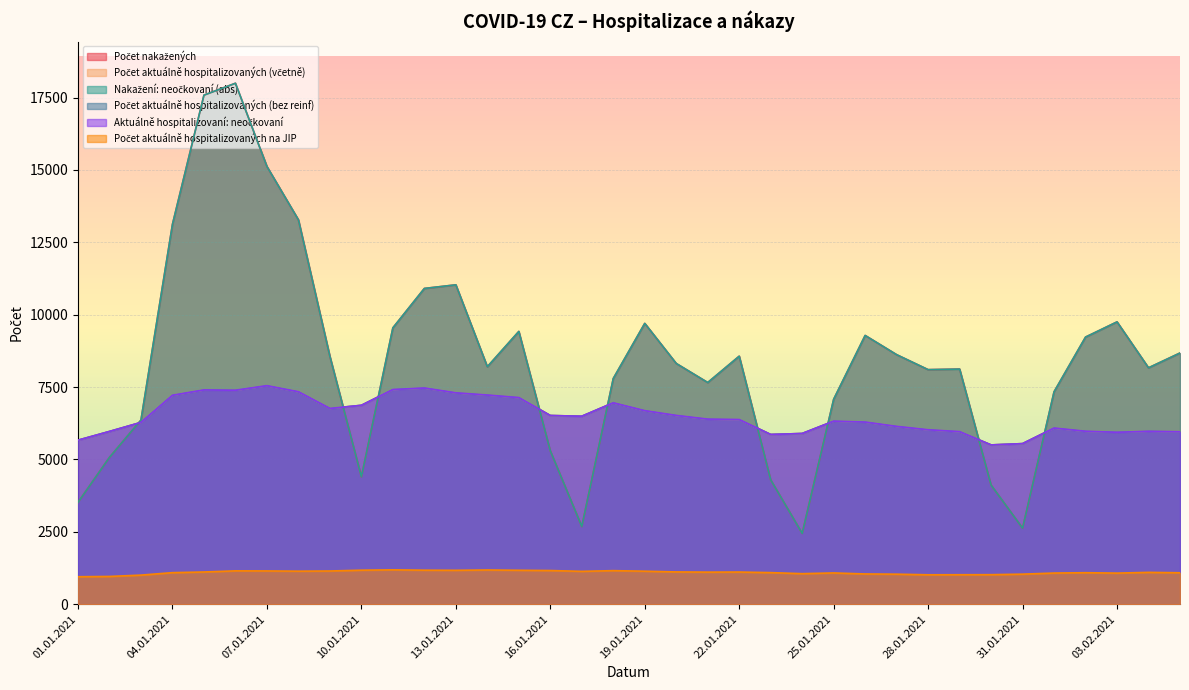

What is the value of the Počet nakažených point at the 36th from the left?

8678